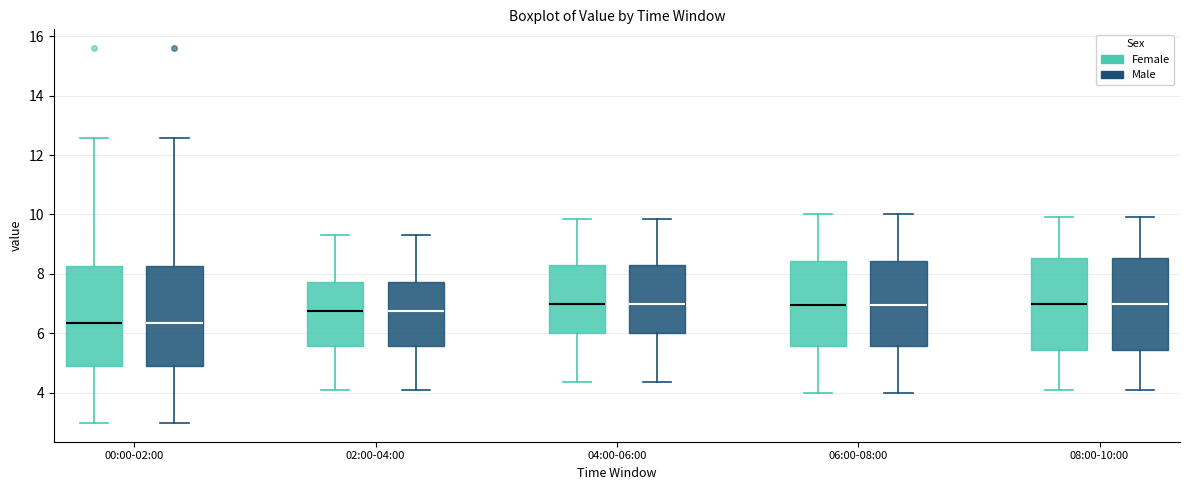

Reading left to right, transcribe this box plot: for each box, give where its median line is, the range the box spans, and where its two whiskers end, as read against the y-axis. The values are not printed on the chart, so give them approximately, as read against the axis.

00:00-02:00 (Female): median 6.4, box 4.8 to 8.2, whiskers 3.0 to 12.6
00:00-02:00 (Male): median 6.4, box 4.8 to 8.2, whiskers 3.0 to 12.6
02:00-04:00 (Female): median 6.8, box 5.6 to 7.8, whiskers 4.2 to 9.4
02:00-04:00 (Male): median 6.8, box 5.6 to 7.8, whiskers 4.2 to 9.4
04:00-06:00 (Female): median 7.0, box 6.0 to 8.4, whiskers 4.4 to 9.8
04:00-06:00 (Male): median 7.0, box 6.0 to 8.4, whiskers 4.4 to 9.8
06:00-08:00 (Female): median 7.0, box 5.6 to 8.4, whiskers 4.0 to 10.0
06:00-08:00 (Male): median 7.0, box 5.6 to 8.4, whiskers 4.0 to 10.0
08:00-10:00 (Female): median 7.0, box 5.4 to 8.6, whiskers 4.2 to 10.0
08:00-10:00 (Male): median 7.0, box 5.4 to 8.6, whiskers 4.2 to 10.0